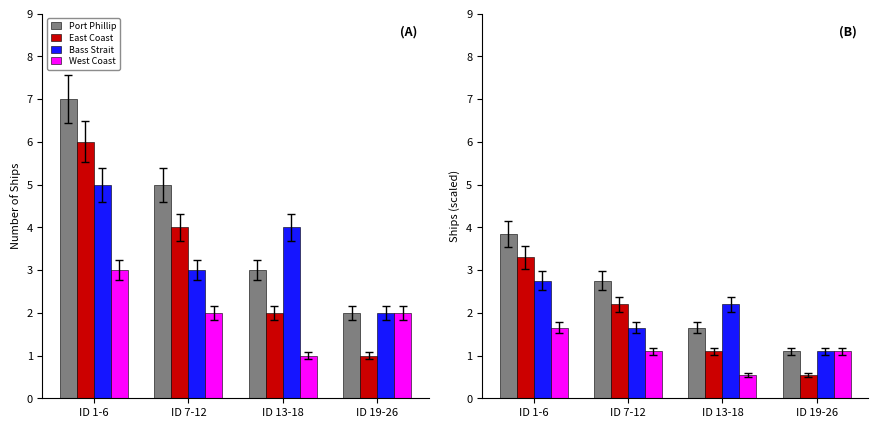

At which label is Bass Strait closest to 1?

ID 19-26